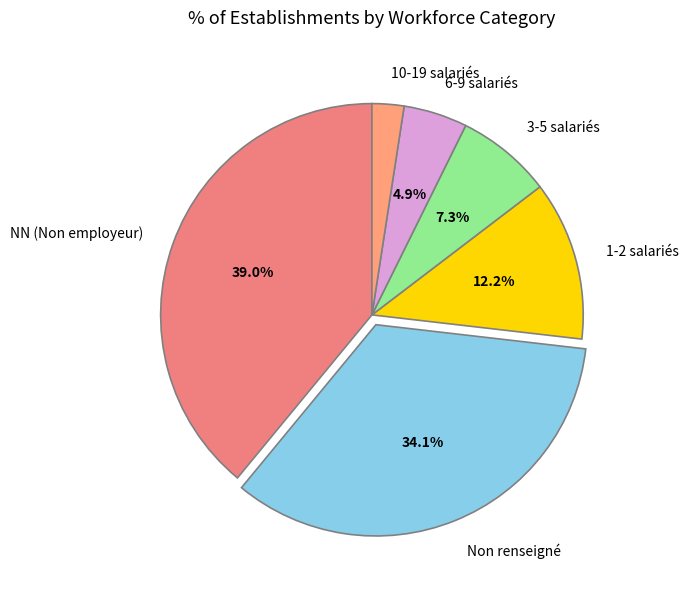

Count the number of slices in the pie.

6